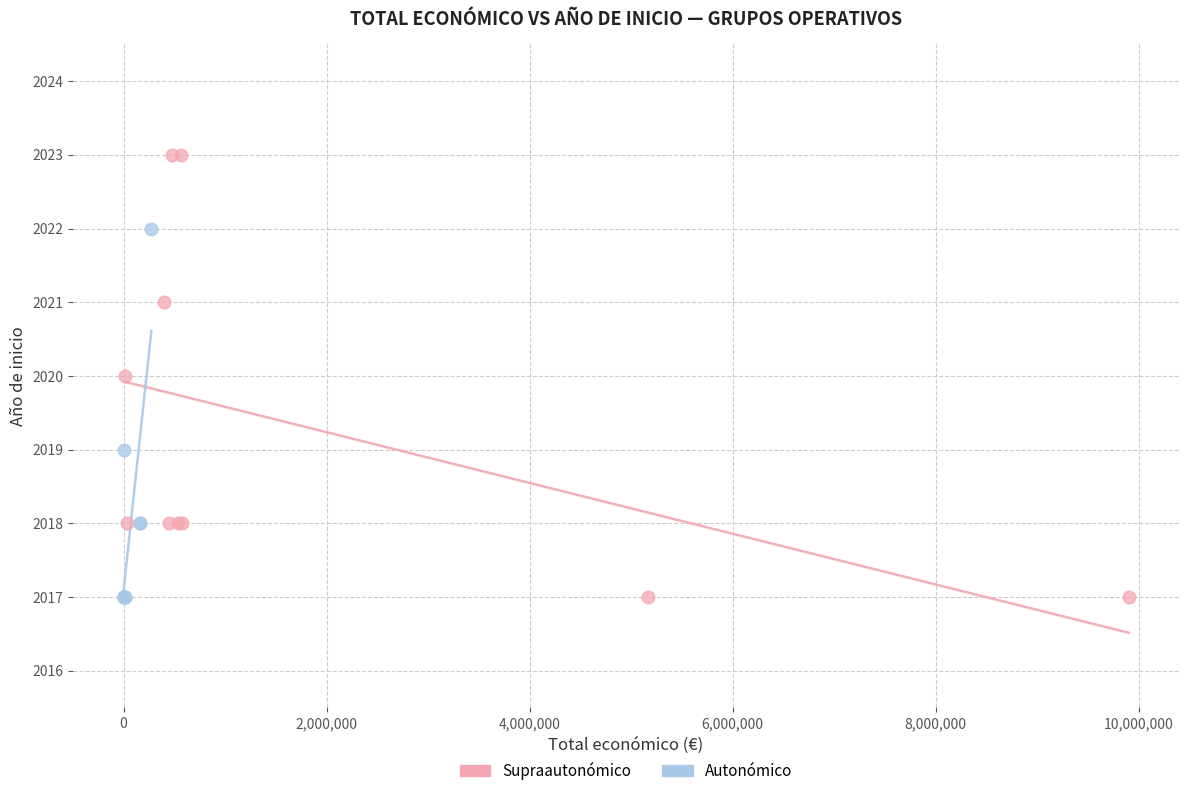

Which series has the largest Y range (max minus min)?

Supraautonómico